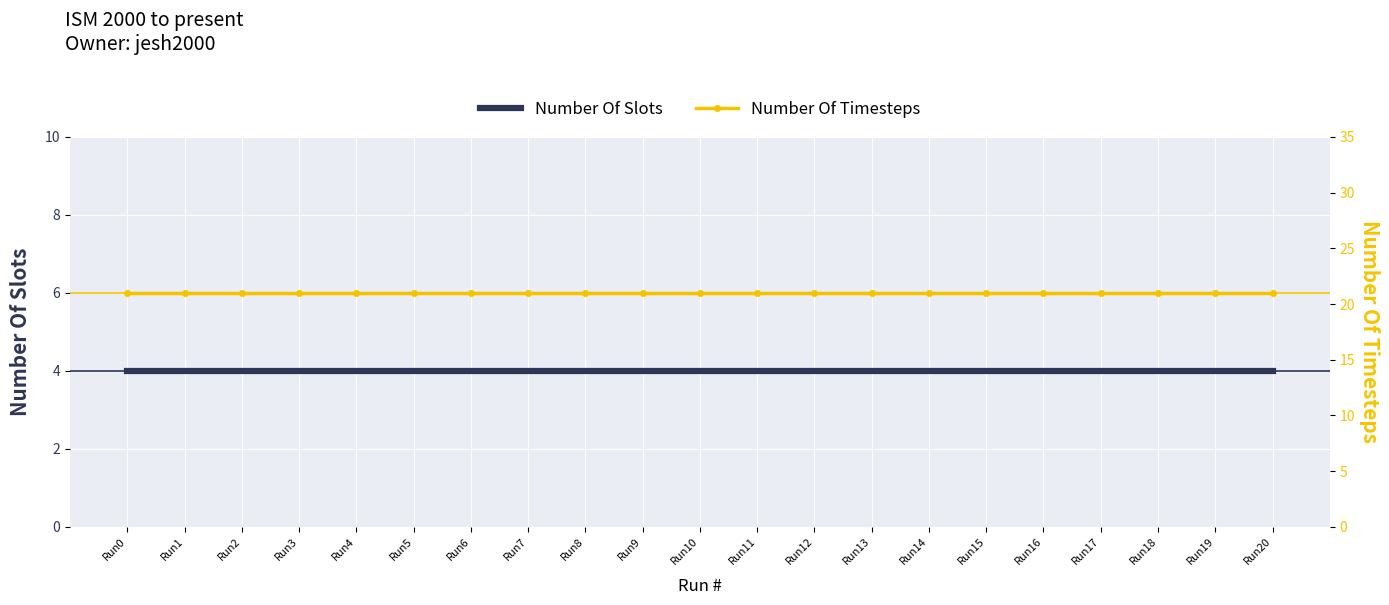

True or false: Number Of Timesteps has a value of 21 at Run2.

True